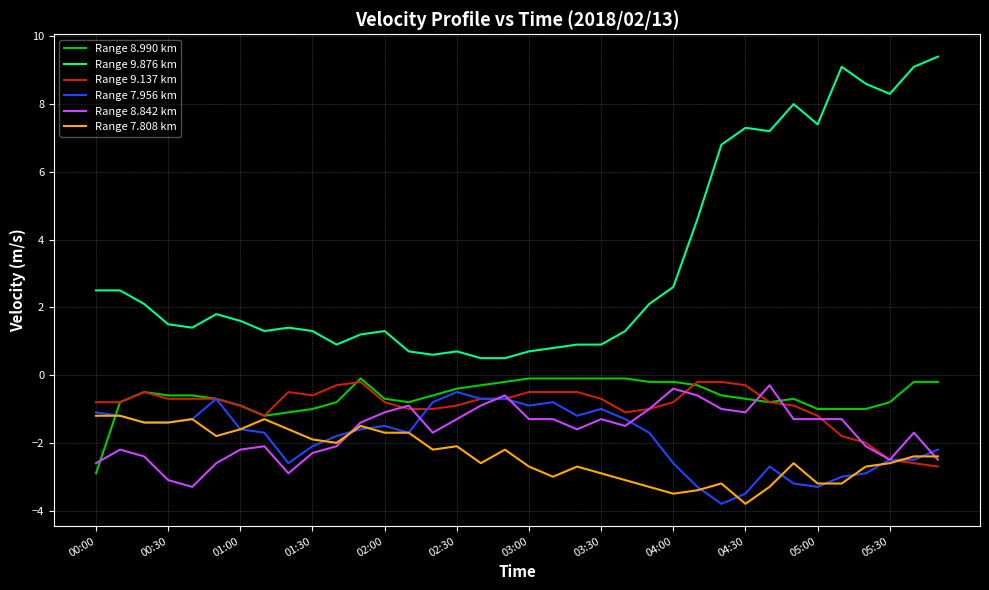

What are all the series names shown in the legend?

Range 8.990 km, Range 9.876 km, Range 9.137 km, Range 7.956 km, Range 8.842 km, Range 7.808 km